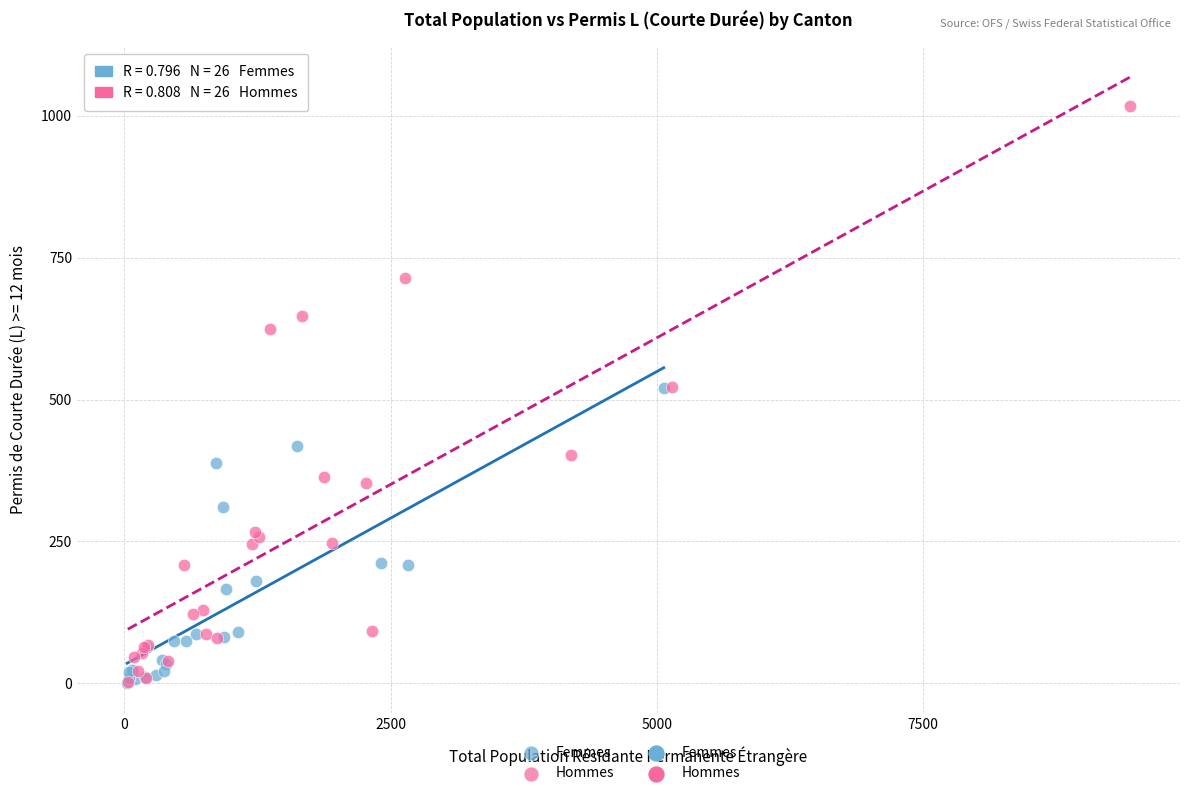

Which series reaches the maximum Y coordinate?

Hommes